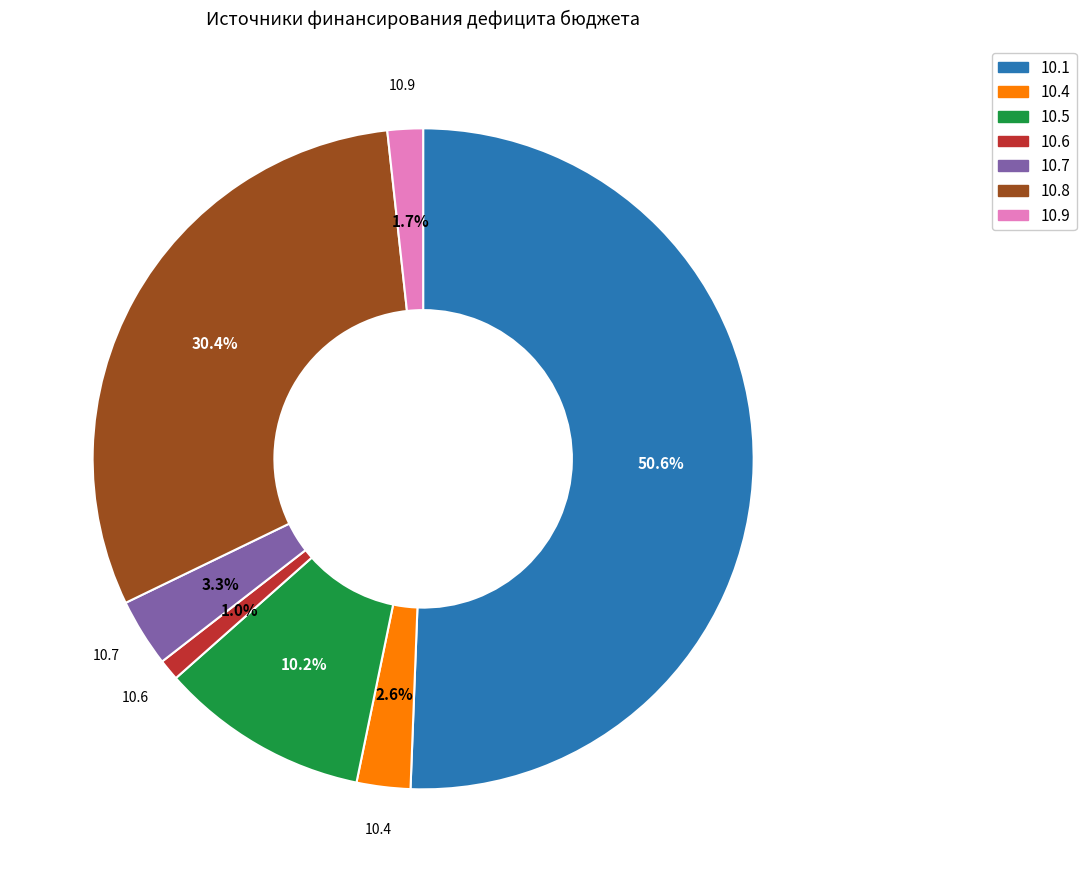

What is the total percentage of 10.6 and 10.8?

31.5%